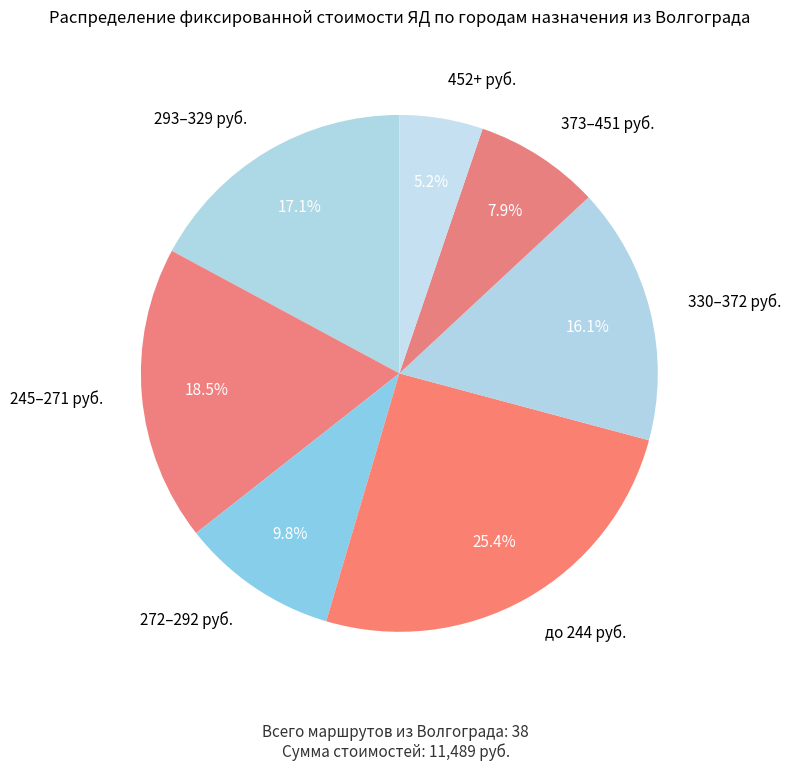

How many slices are in this pie chart?

7